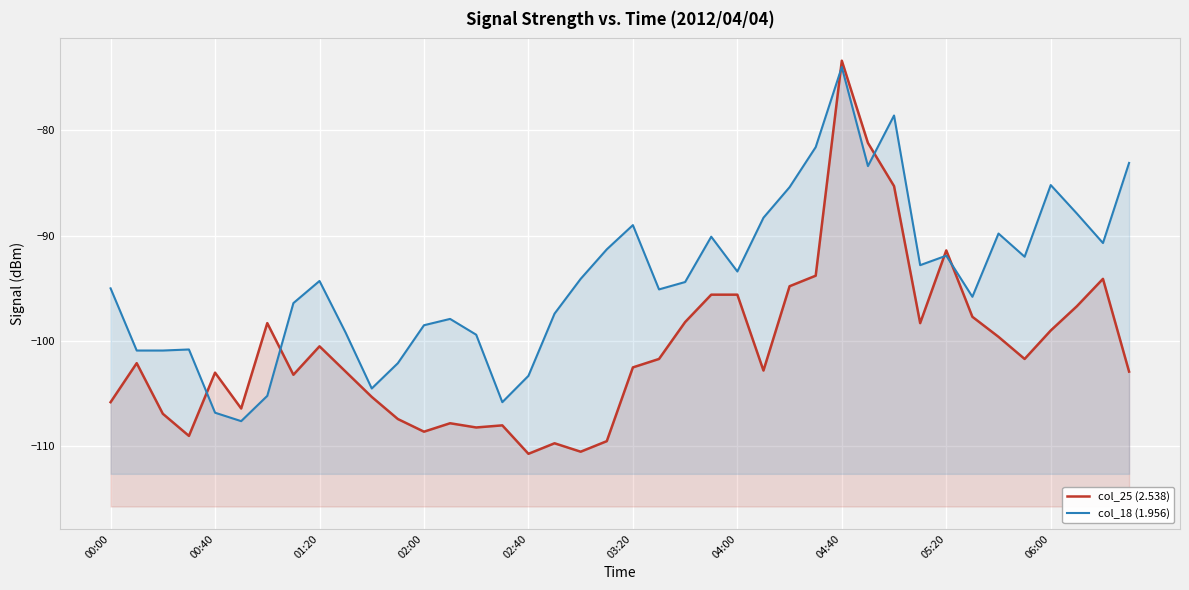

True or false: col_18 (1.956) and col_25 (2.538) intersect in this chart.

True